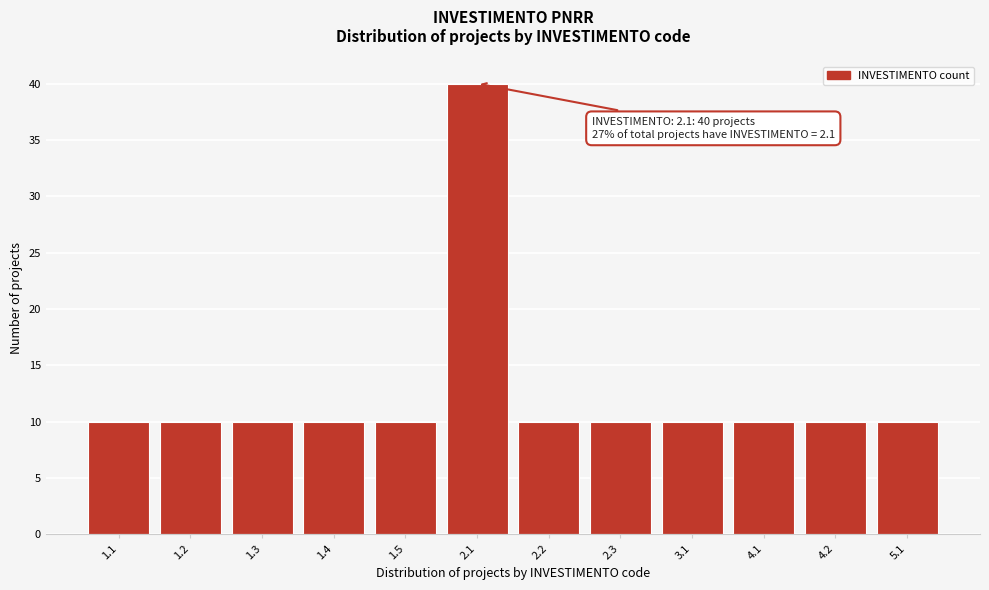

Reading left to right, transcribe all the data shown in this chart.

10	10	10	10	10	40	10	10	10	10	10	10